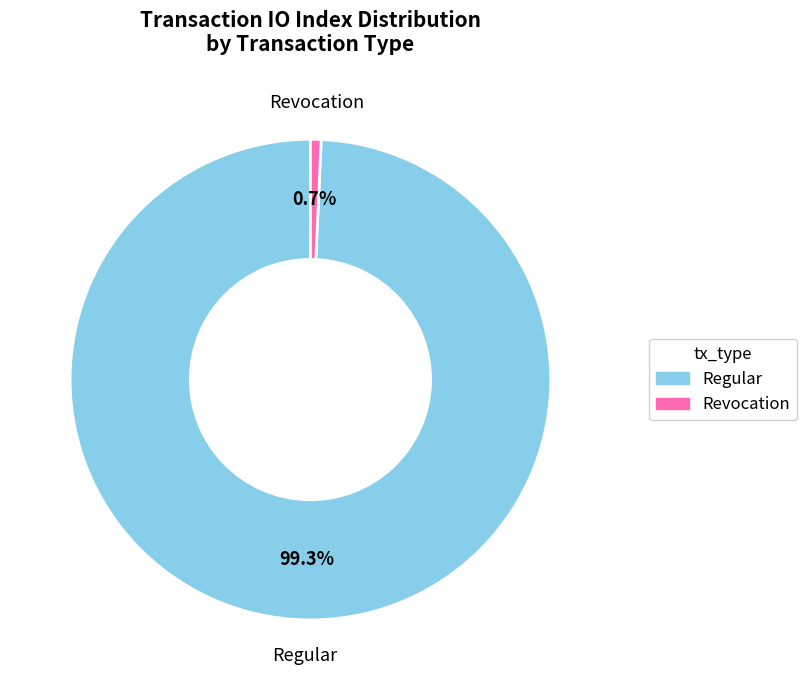

How many slices are in this pie chart?

2